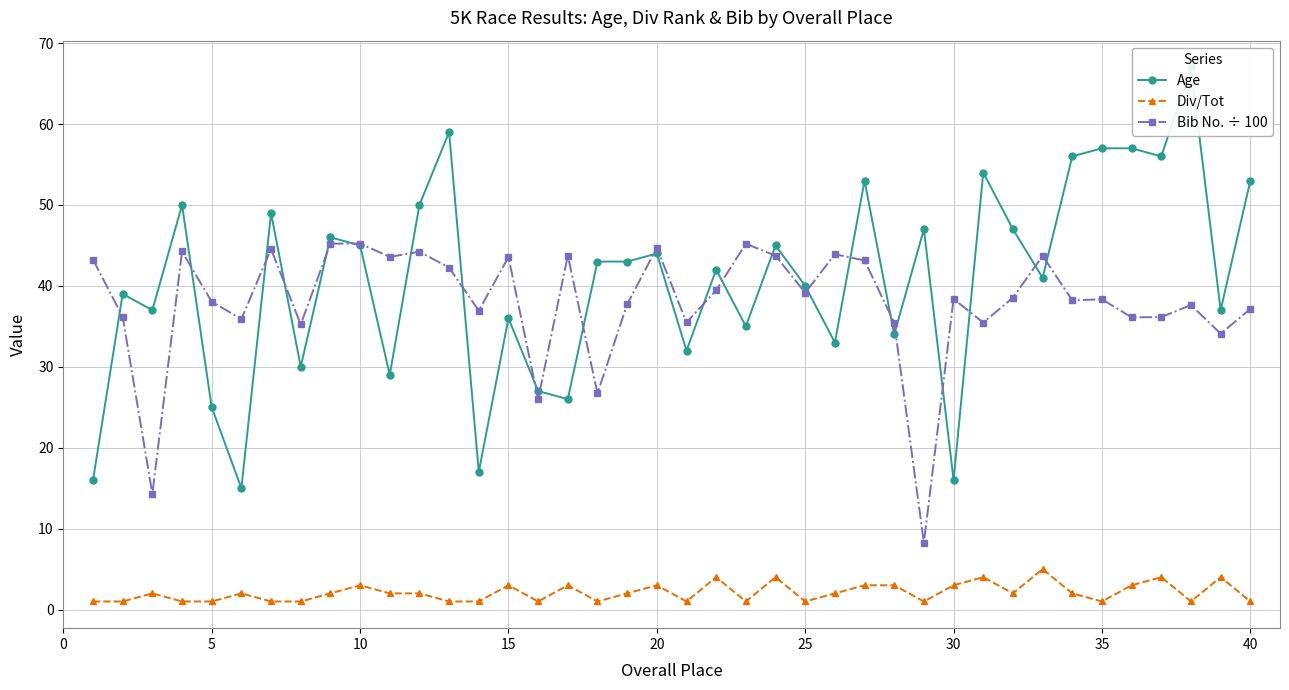

Is it true that Bib No. ÷ 100 equals 61.2 at 5?

False